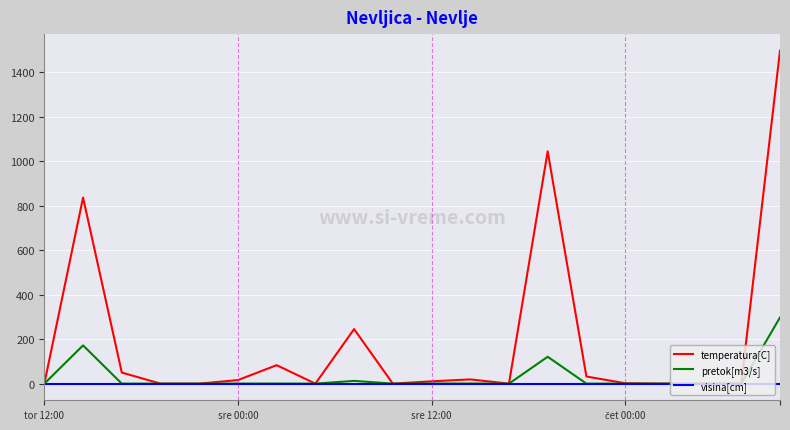

Rank the series by their maximum value, from lowest to highest.

visina[cm], pretok[m3/s], temperatura[C]